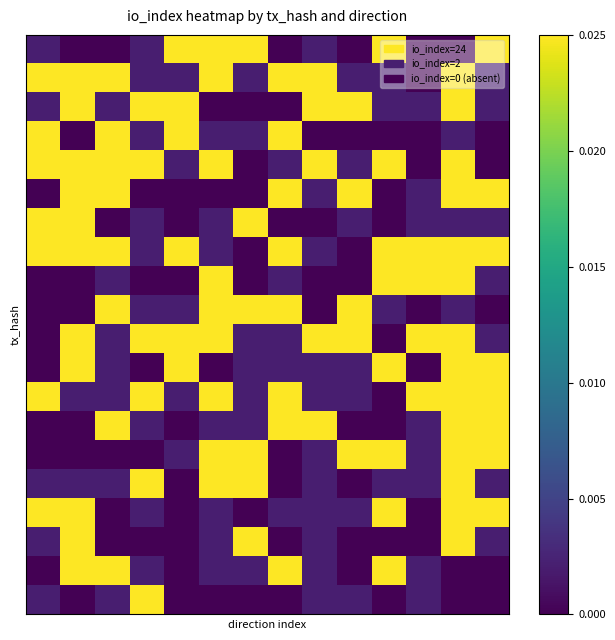

At how many categories does at least one series exceed 0?

14